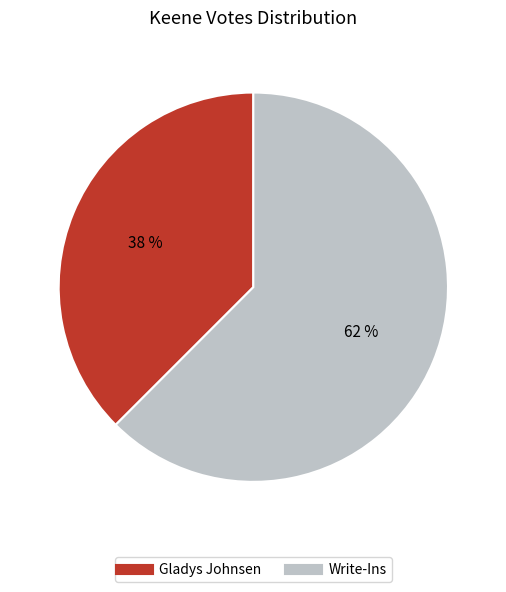

Does Gladys Johnsen represent more than half of the total?

No